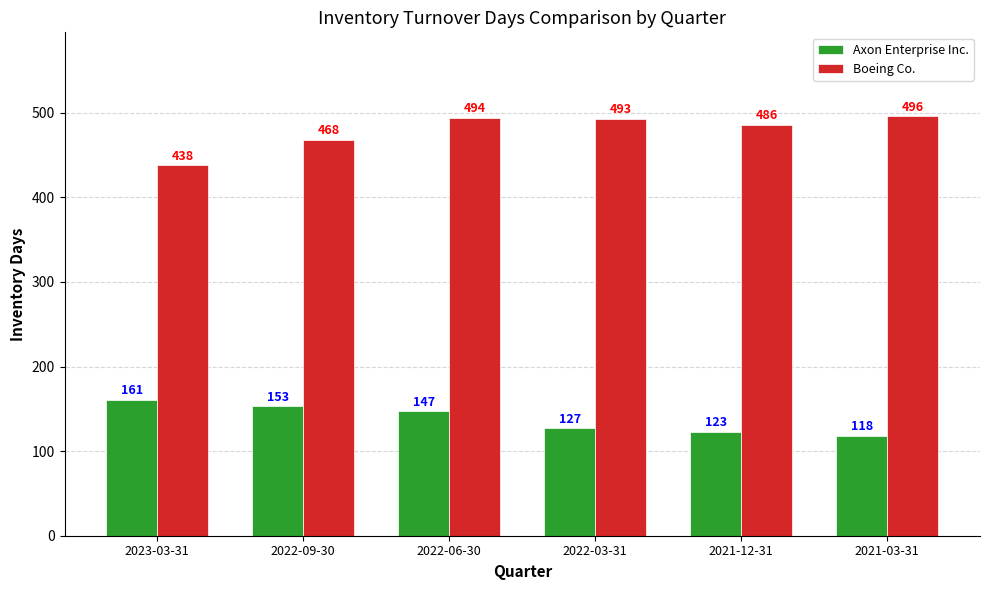

At how many categories does at least one series exceed 321?

6